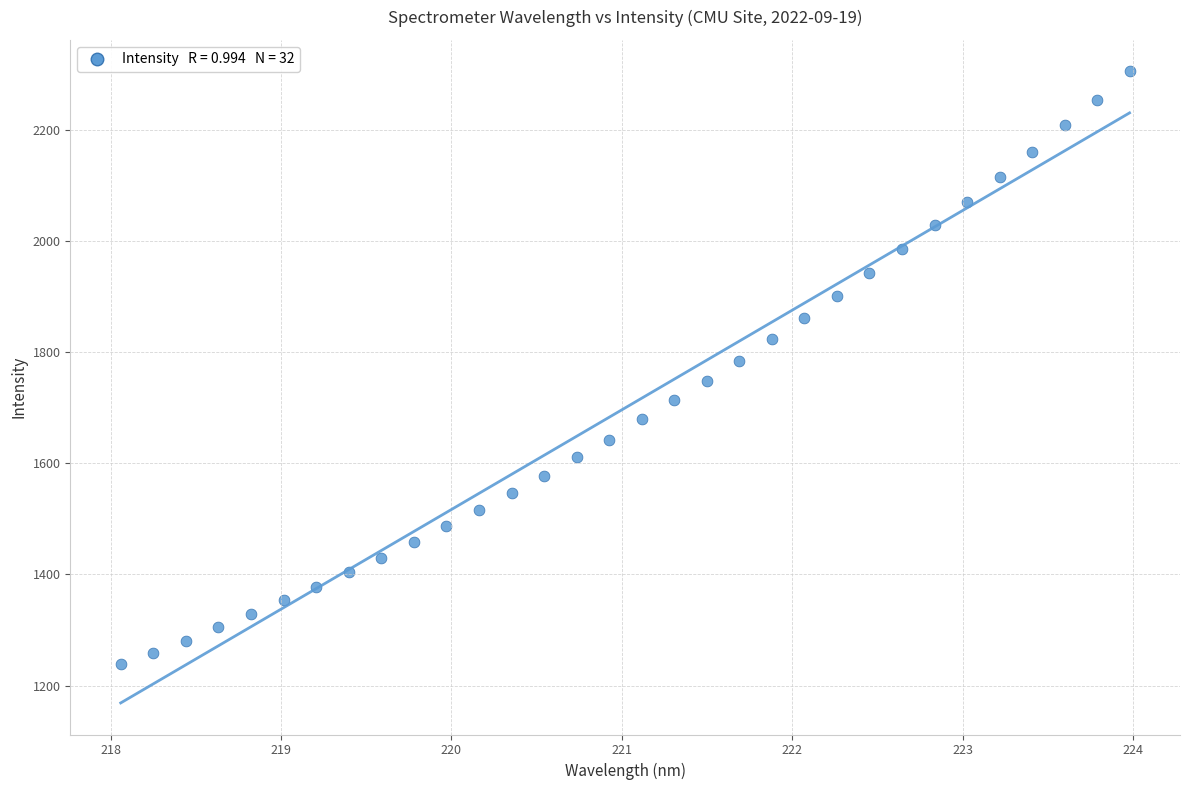

What is the range of X values (max minus min)?

5.9